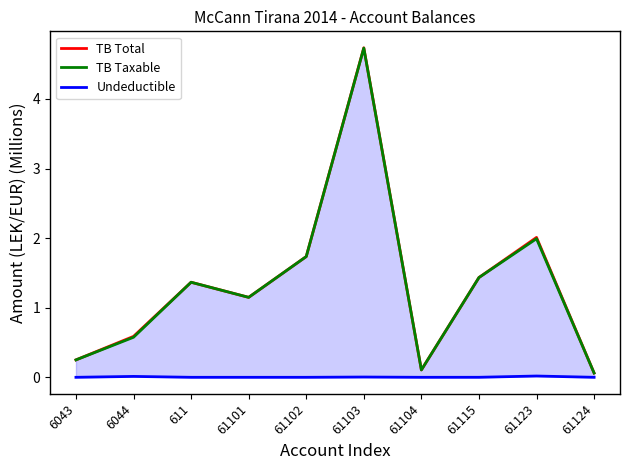

Rank the series at 611 from highest to lowest value.

TB Total, TB Taxable, Undeductible